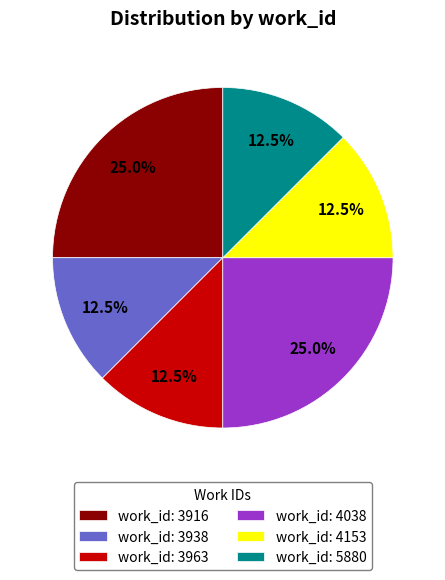

Does any single category account for the majority?

No